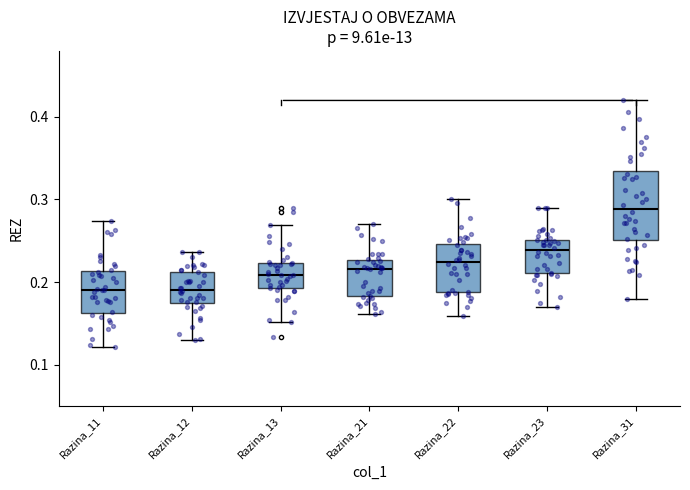

Reading left to right, transcribe this box plot: for each box, give where its median line is, the range the box spans, and where its two whiskers end, as read against the y-axis. The values are not printed on the chart, so give them approximately, as read against the axis.

Razina_11: median 0.19, box 0.16 to 0.21, whiskers 0.12 to 0.27
Razina_12: median 0.19, box 0.17 to 0.21, whiskers 0.13 to 0.24
Razina_13: median 0.21, box 0.19 to 0.22, whiskers 0.15 to 0.27
Razina_21: median 0.22, box 0.18 to 0.23, whiskers 0.16 to 0.27
Razina_22: median 0.22, box 0.19 to 0.25, whiskers 0.16 to 0.30
Razina_23: median 0.24, box 0.21 to 0.25, whiskers 0.17 to 0.29
Razina_31: median 0.29, box 0.25 to 0.33, whiskers 0.18 to 0.42